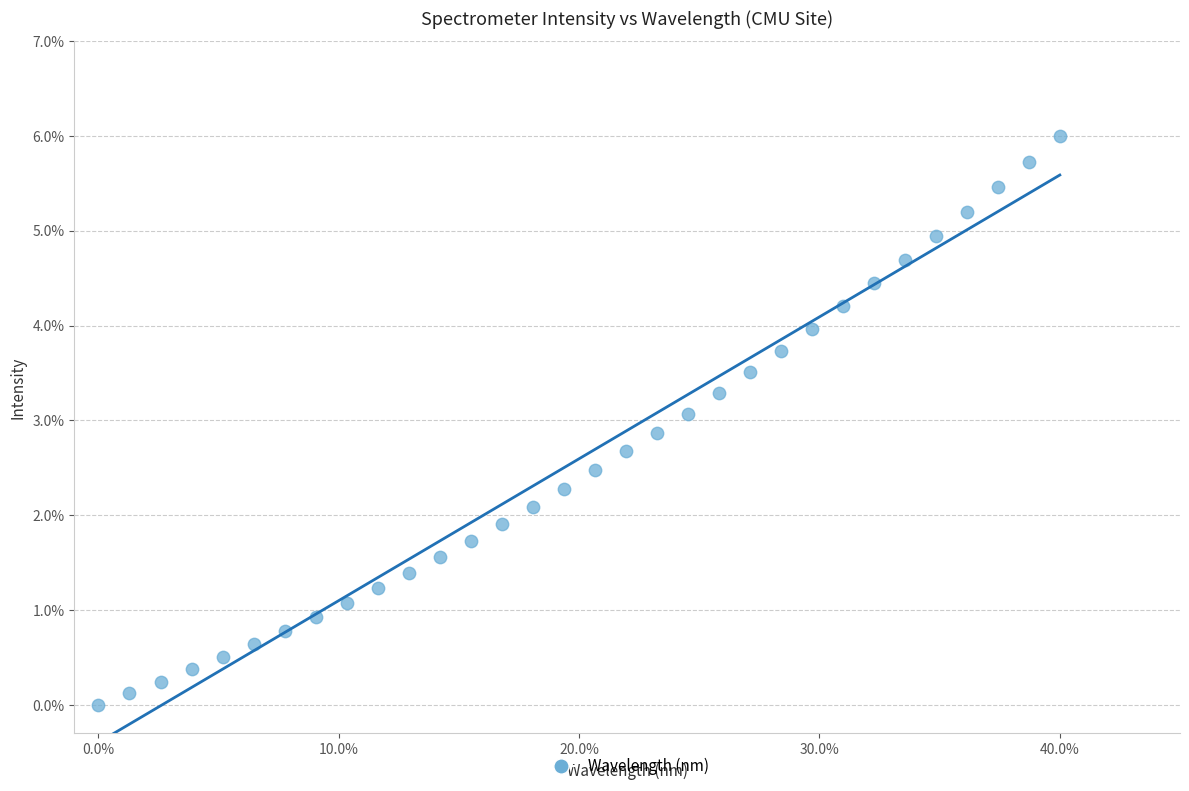

What is the range of X values (max minus min)?

40.0